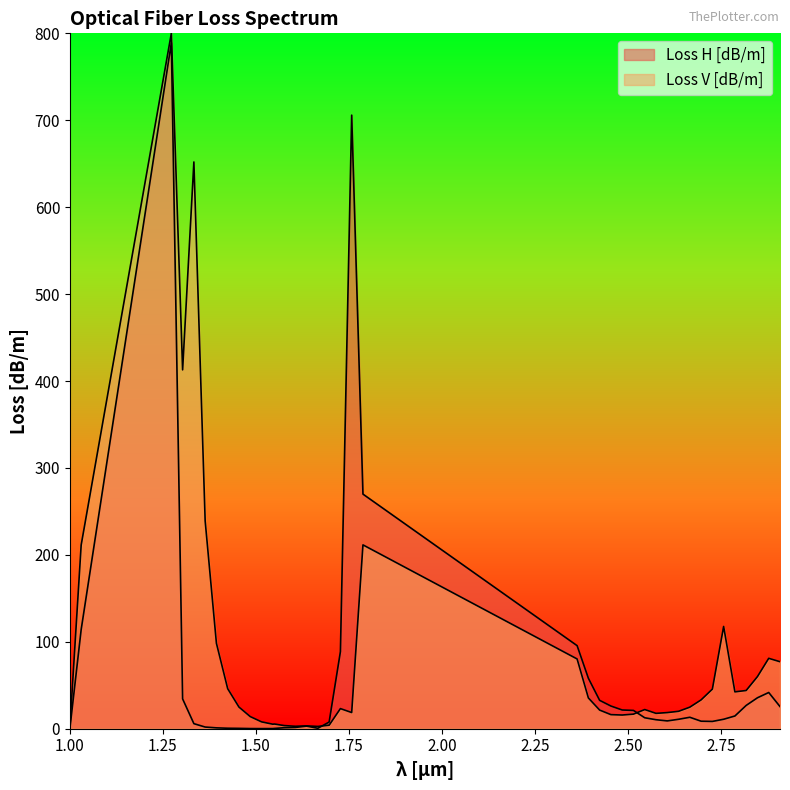

At which label does Loss V [dB/m] first exceed 24?

1.03030303030303